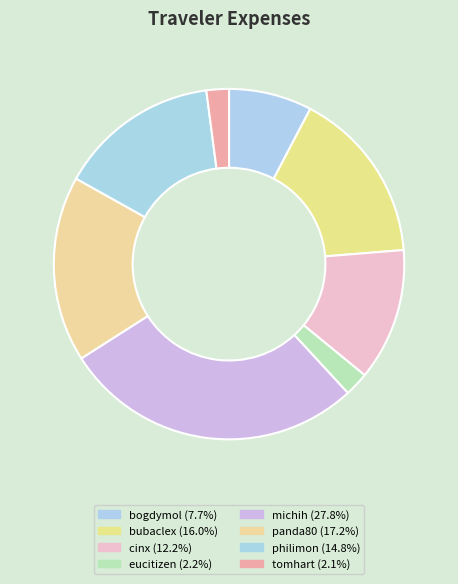

Which has a higher value, philimon or michih?

michih